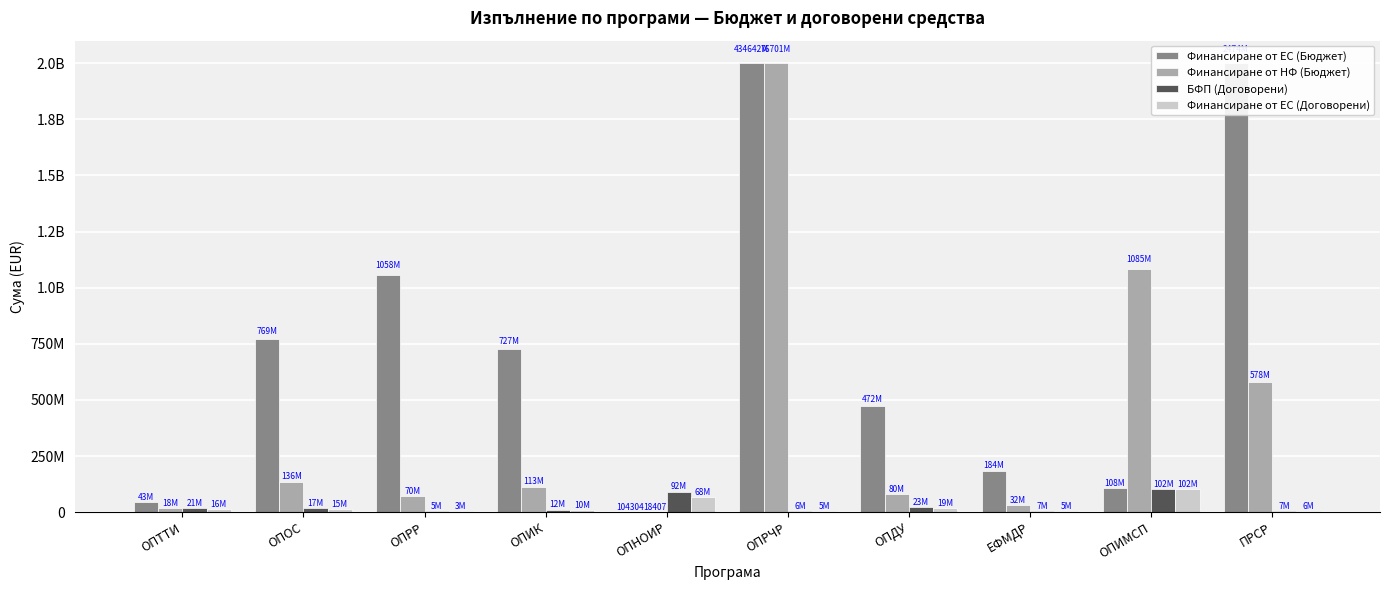

List the labels in order of Финансиране от ЕС (Бюджет) value, largest first.

ОПРЧР, ПРСР, ОПРР, ОПОС, ОПИК, ОПДУ, ЕФМДР, ОПИМСП, ОПТТИ, ОПНОИР